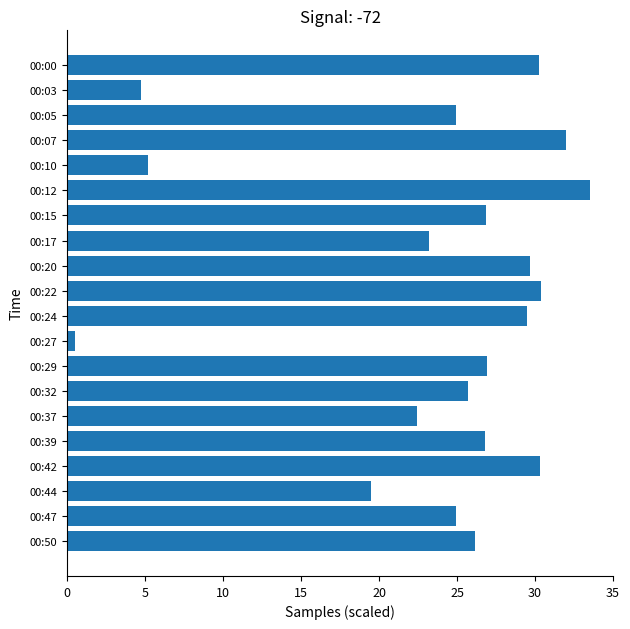

What is the value of the 6th bar from the top?

33.5